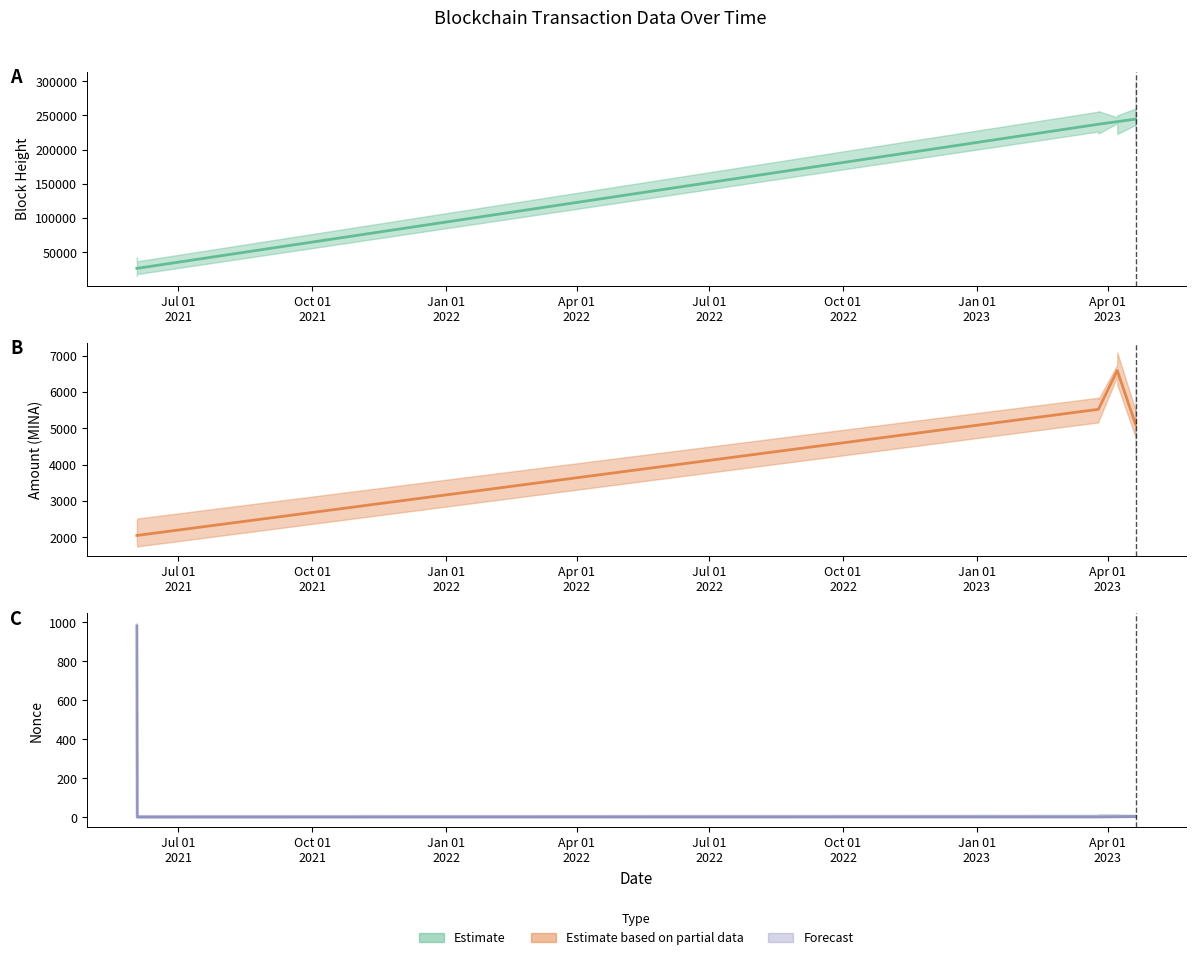

The value of Amount at 2021-06-02 09:42 is 2055.9. True or false?

True